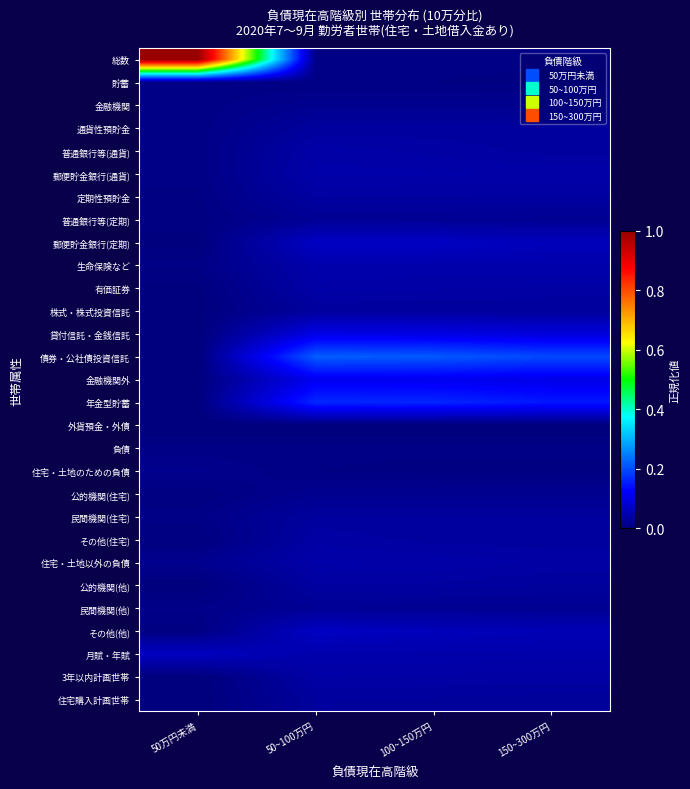

What is the total value across all series at 100~150万円?

1.4